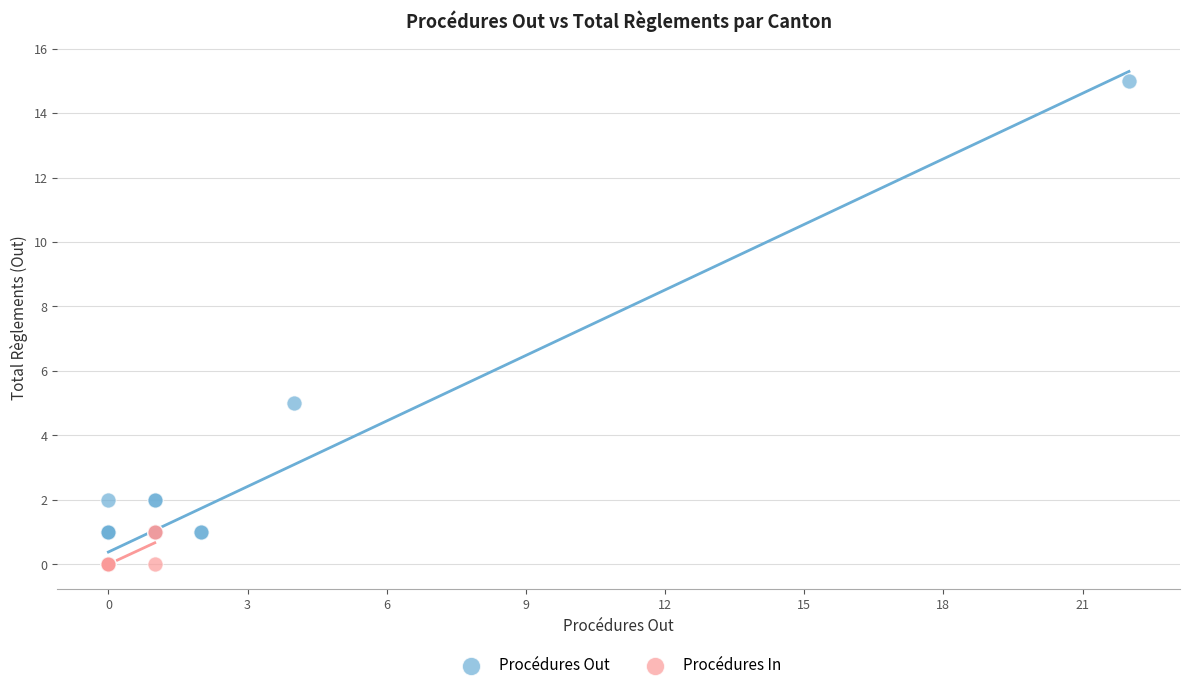

Which series contains the highest Y value?

Procédures Out